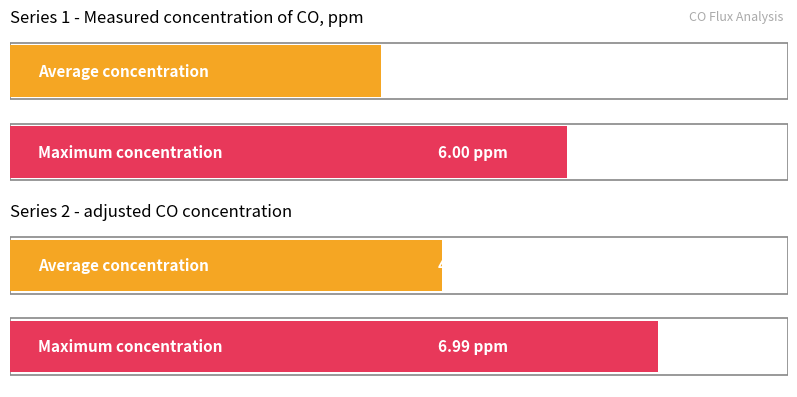

Where is Measured concentration of CO, ppm nearest to the value 3?

4